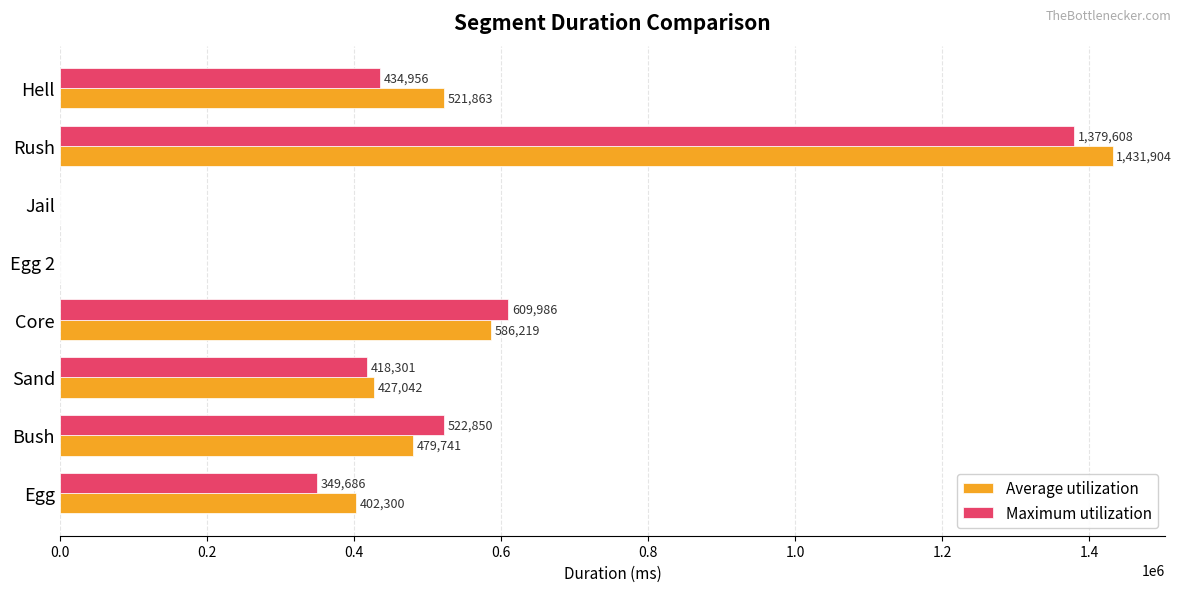

The value of Maximum utilization at Sand is 262524. True or false?

False